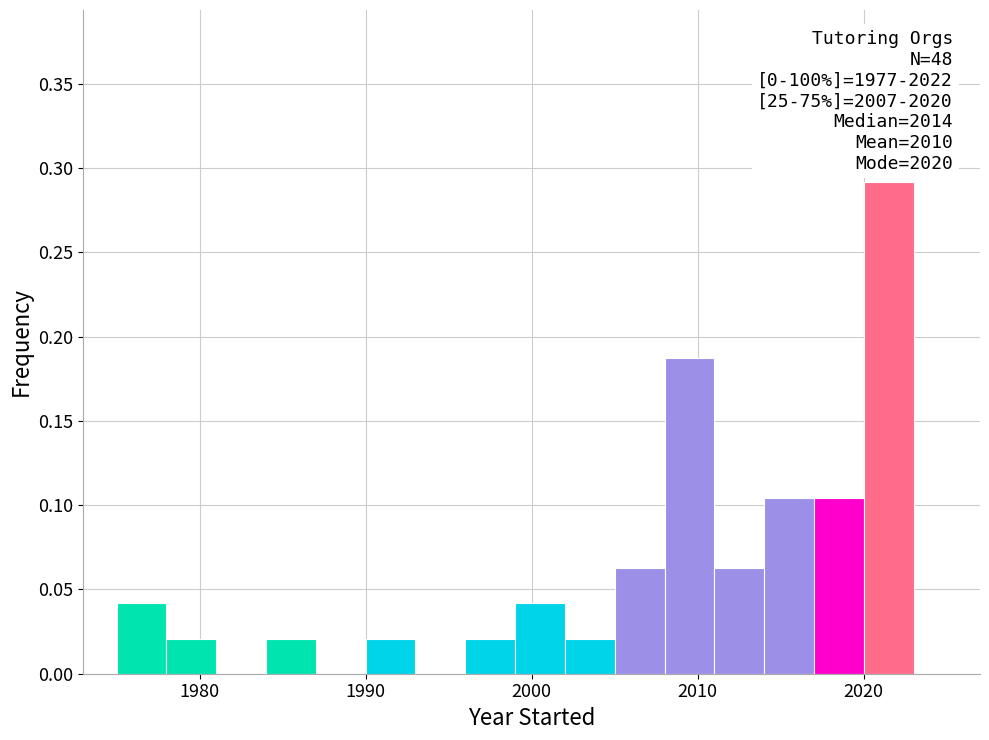

Read against the x-axis, roughly where is the centre of the tallest bar?

2022